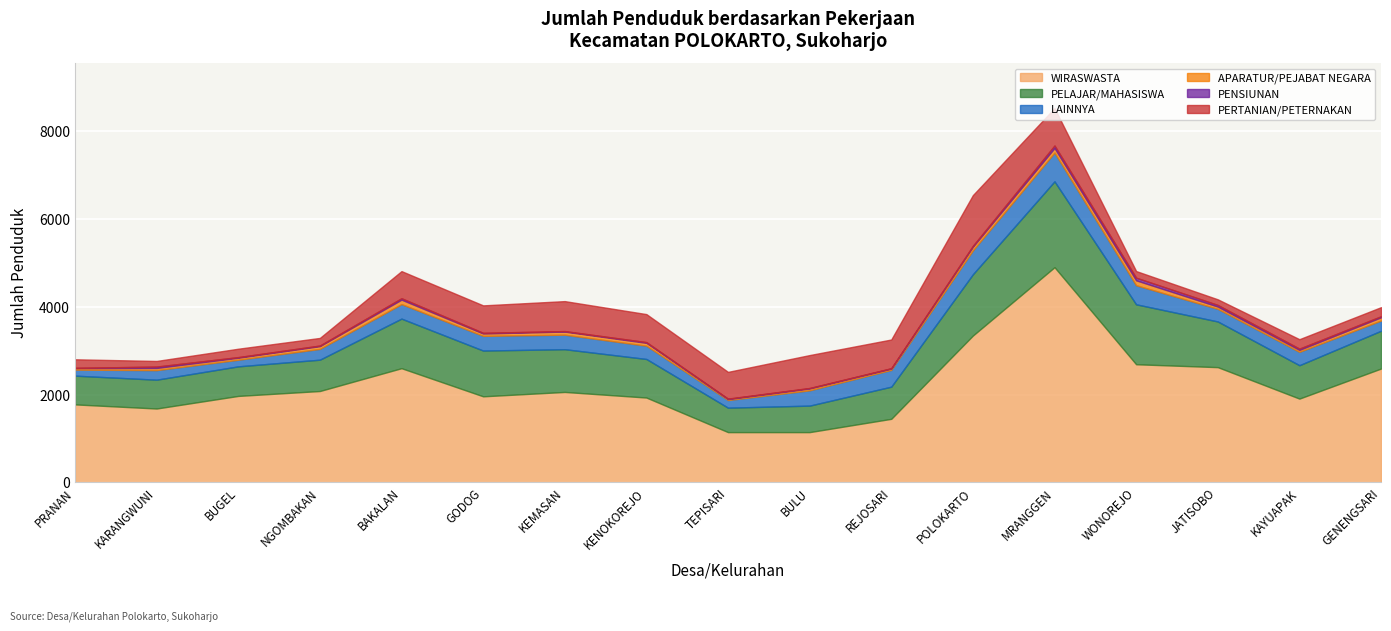

What position from the right is JATISOBO?

3